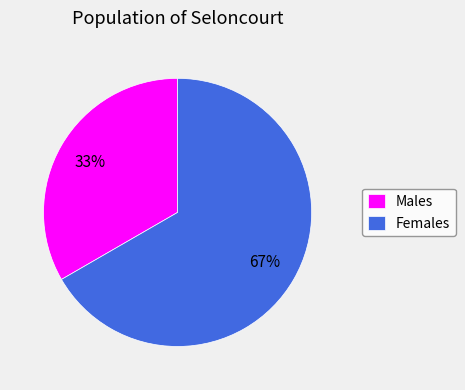

To the nearest percent, what portion does Males represent?

33%